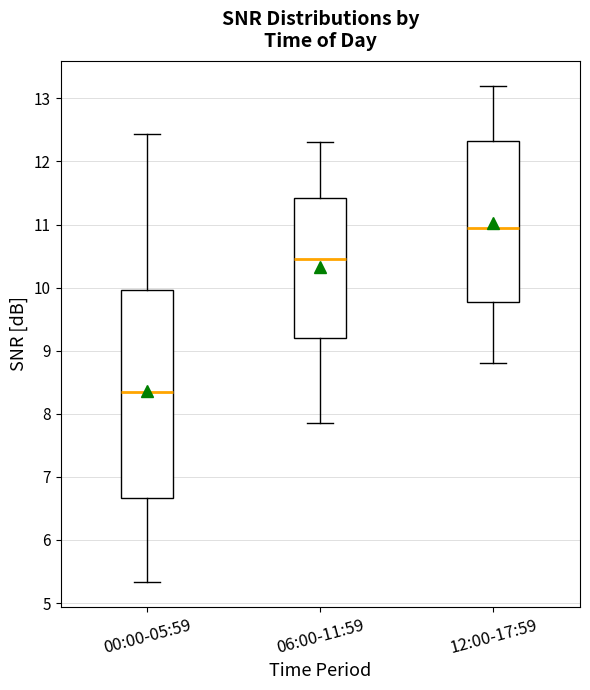

Reading left to right, transcribe this box plot: for each box, give where its median line is, the range the box spans, and where its two whiskers end, as read against the y-axis. The values are not printed on the chart, so give them approximately, as read against the axis.

00:00-05:59: median 8.3, box 6.7 to 10.0, whiskers 5.3 to 12.4
06:00-11:59: median 10.5, box 9.2 to 11.4, whiskers 7.9 to 12.3
12:00-17:59: median 11.0, box 9.8 to 12.3, whiskers 8.8 to 13.2